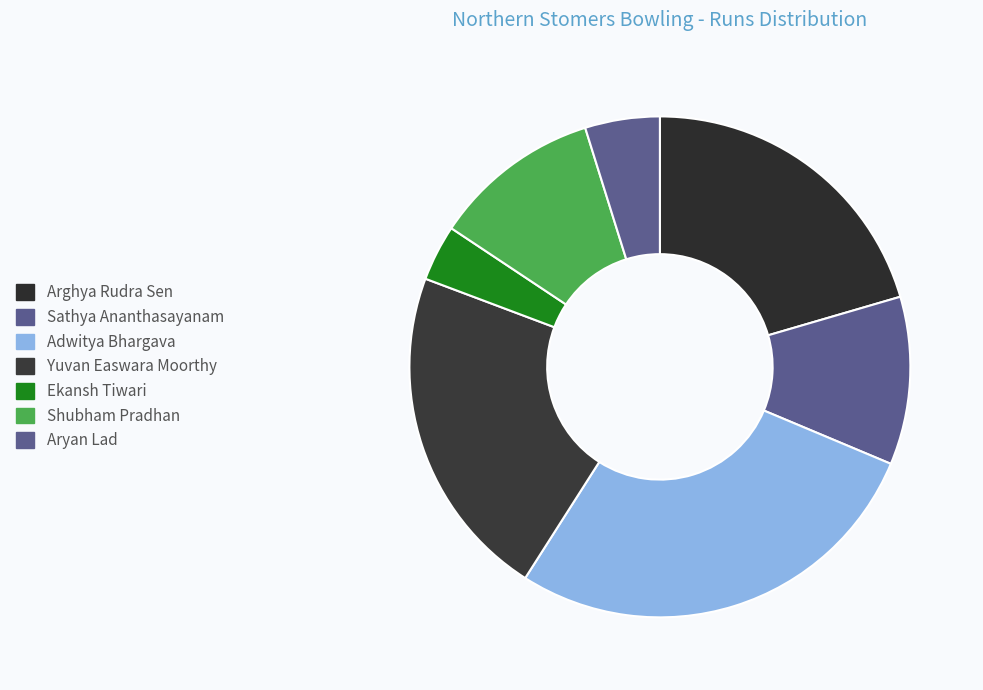

How much of the chart is everything except Yuvan Easwara Moorthy?

78.3%